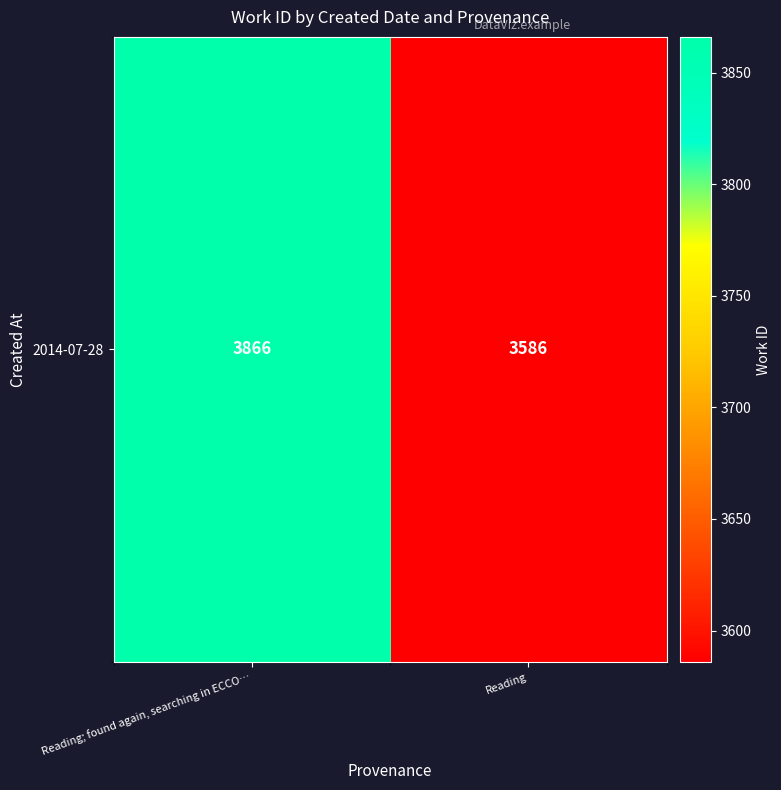

Is it true that the value at Reading; found again, searching in ECCO… is 6837?

False